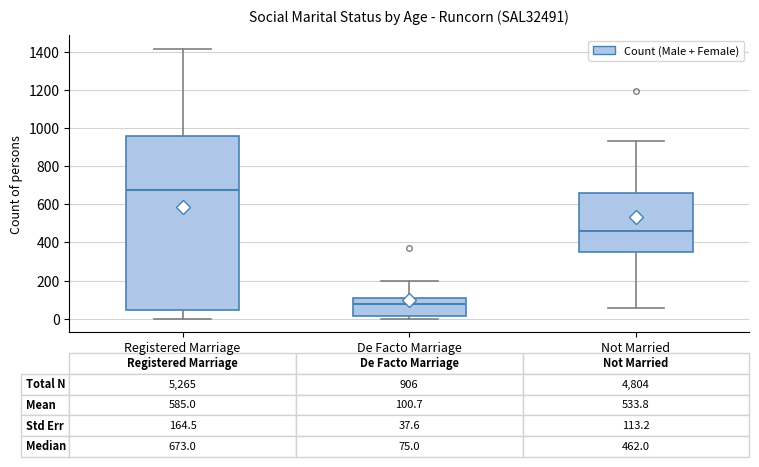

Comparing the boxes themselves (not the whiskers), which one is the tallest?

Registered Marriage